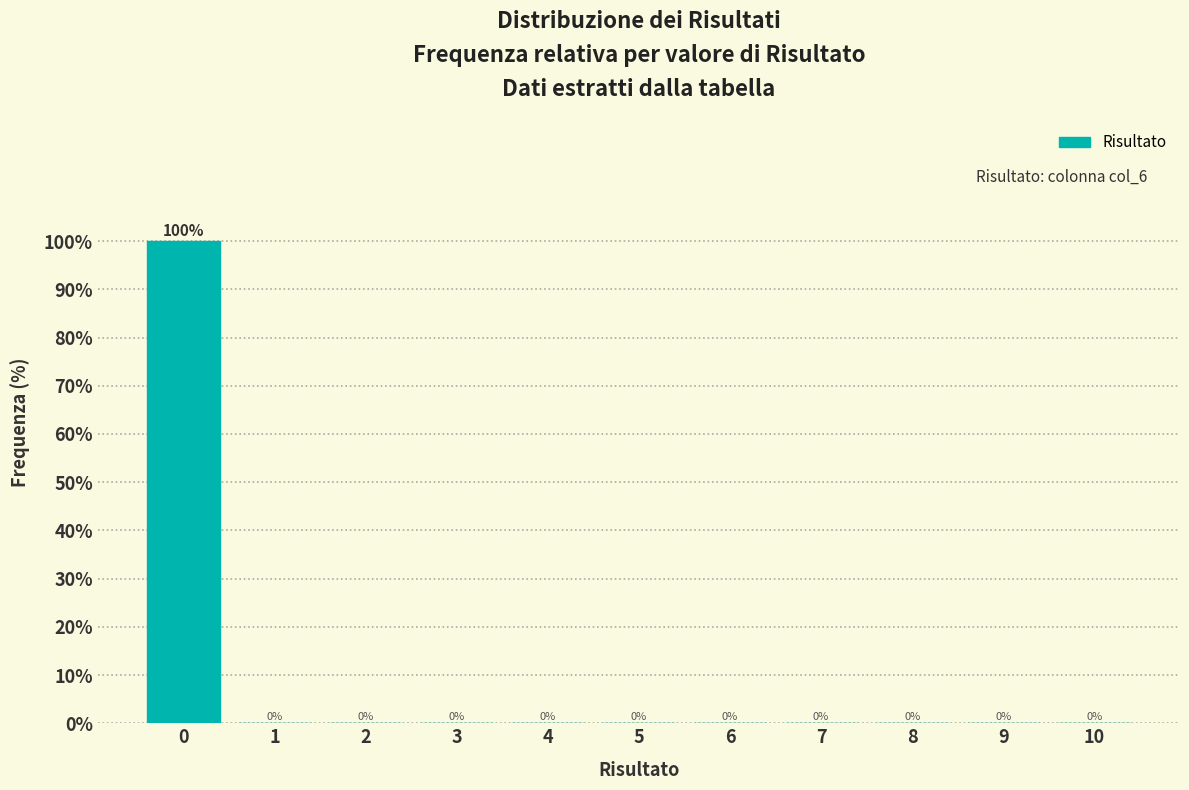

Reading left to right, list all the values displayed in this chart.

0=100	1=0	2=0	3=0	4=0	5=0	6=0	7=0	8=0	9=0	10=0